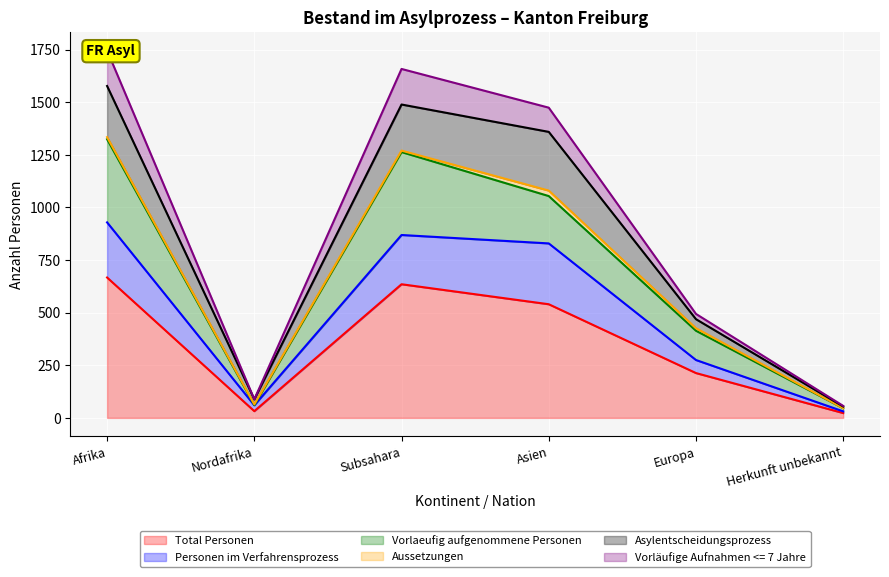

At which label is Total Personen closest to 345?

Europa